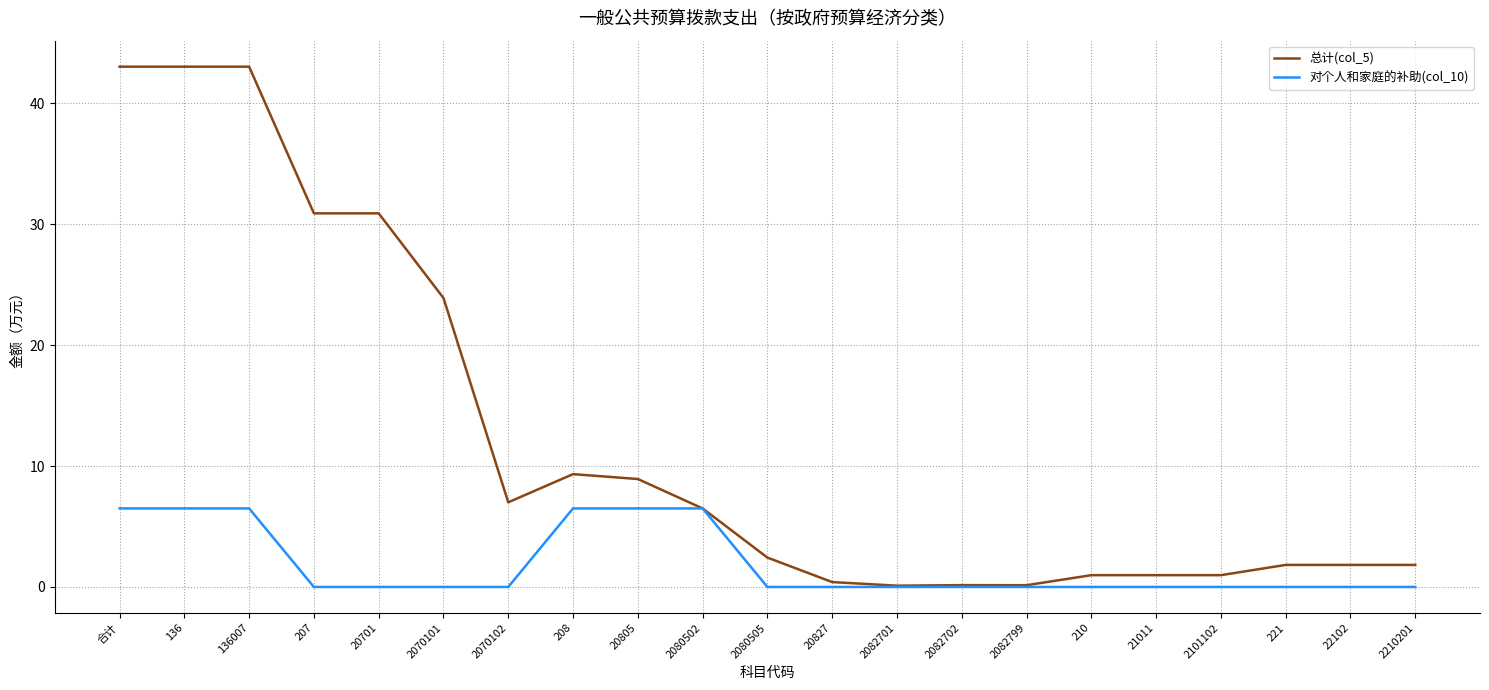

List the series in order of their overall mean, highest first.

总计(col_5), 对个人和家庭的补助(col_10)